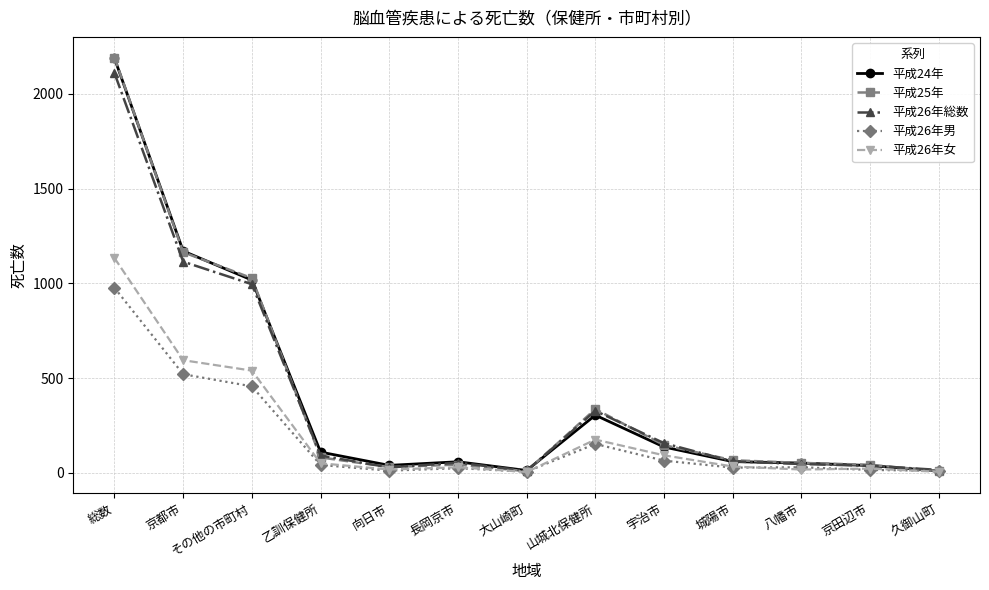

What is the label of the 4th point from the right?

城陽市